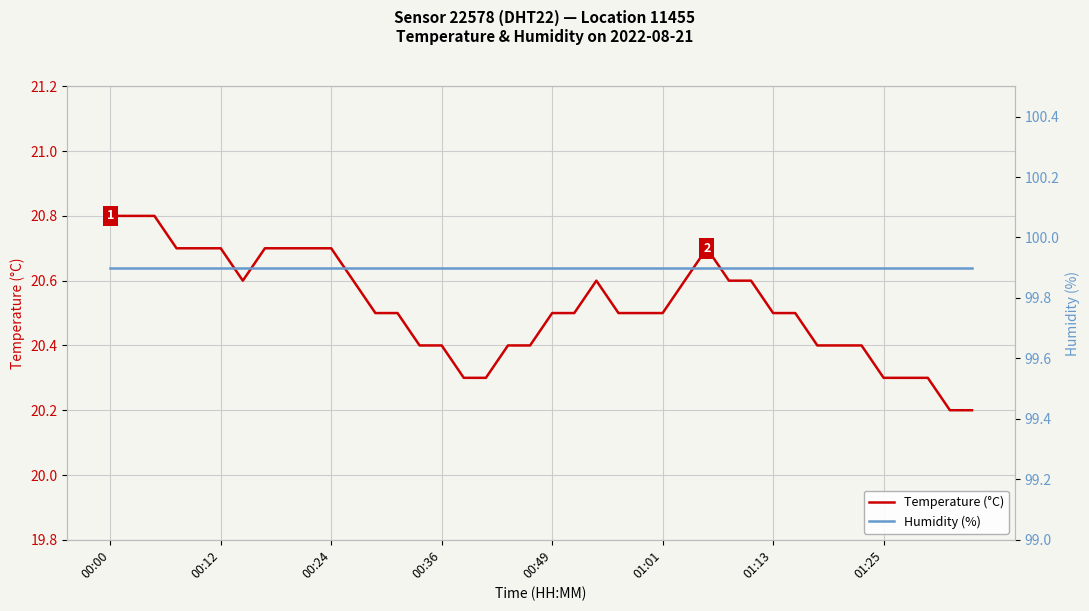

What position from the left is 37?

38